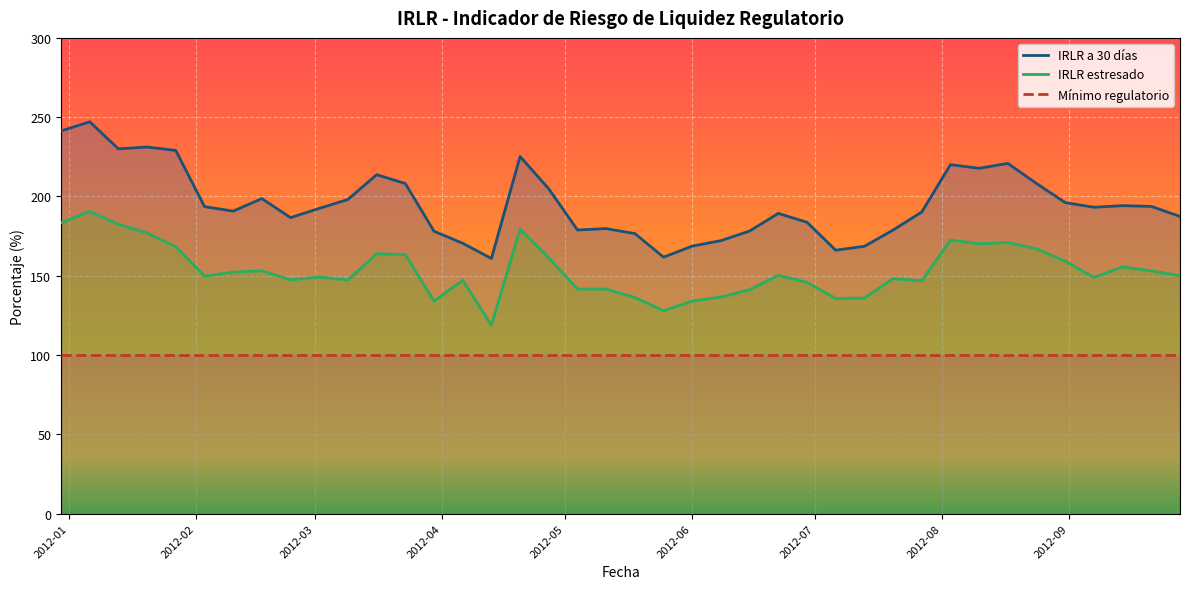

List the series in order of their peak value, highest first.

IRLR a 30 días, IRLR estresado, Mínimo regulatorio